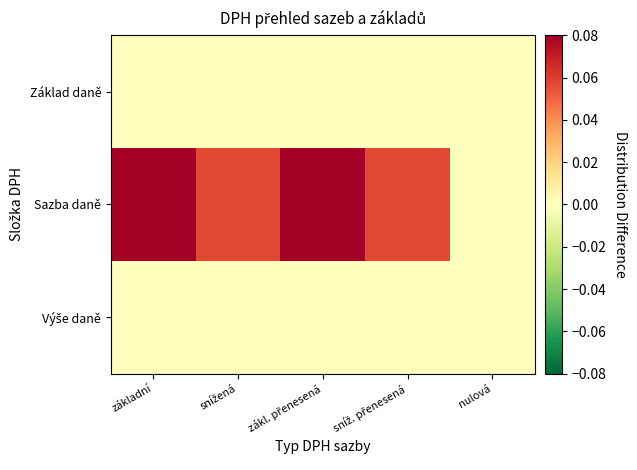

At how many categories does at least one series exceed 0?

4